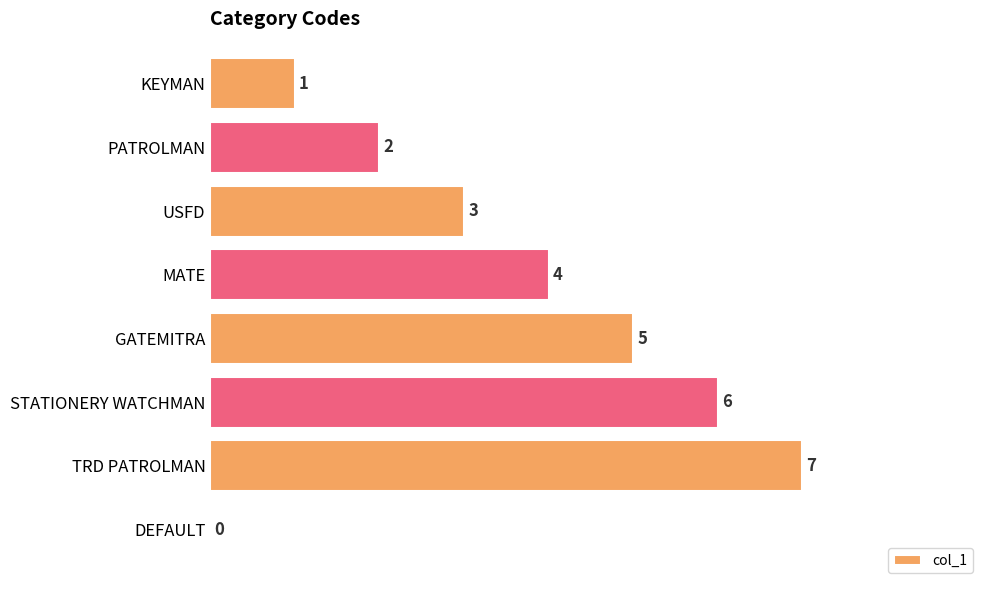

At which label is the value closest to 3?

USFD